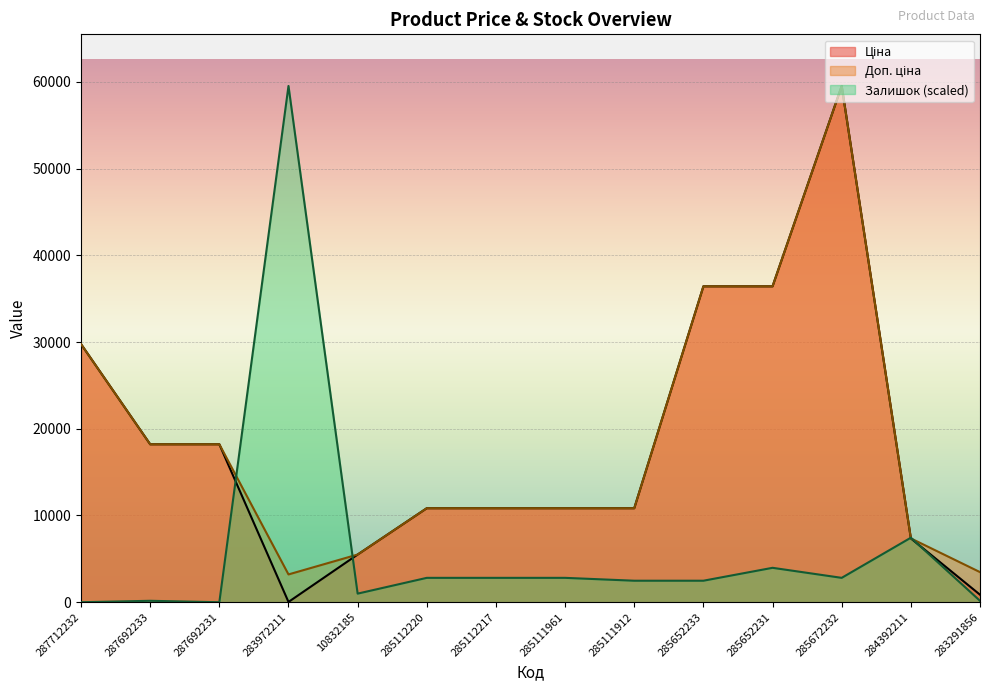

What is the difference between the highest and lowest values at 287692231?

18212.0